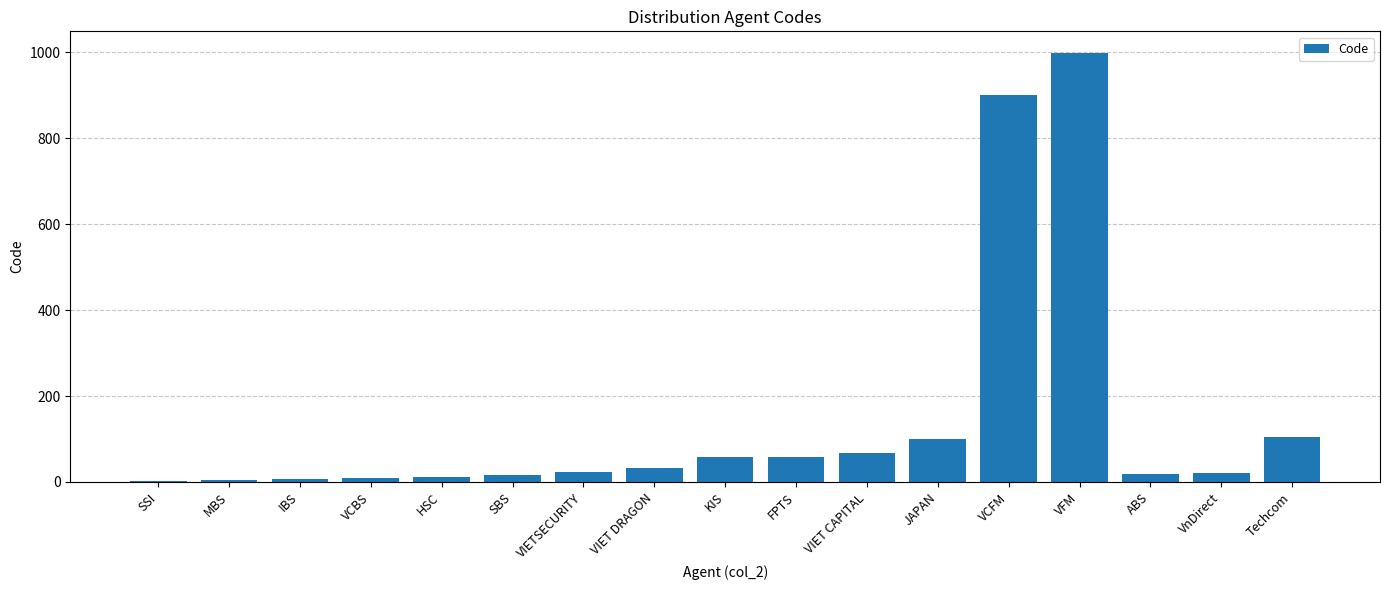

What is the greatest value displayed?

999